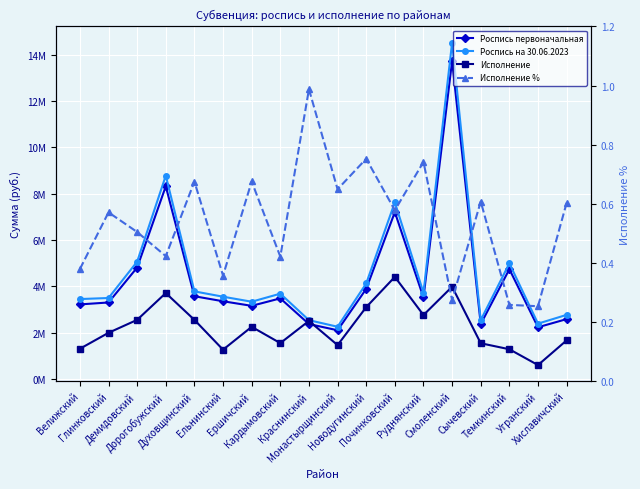

True or false: Роспись первоначальная and Исполнение % cross at least once.

False